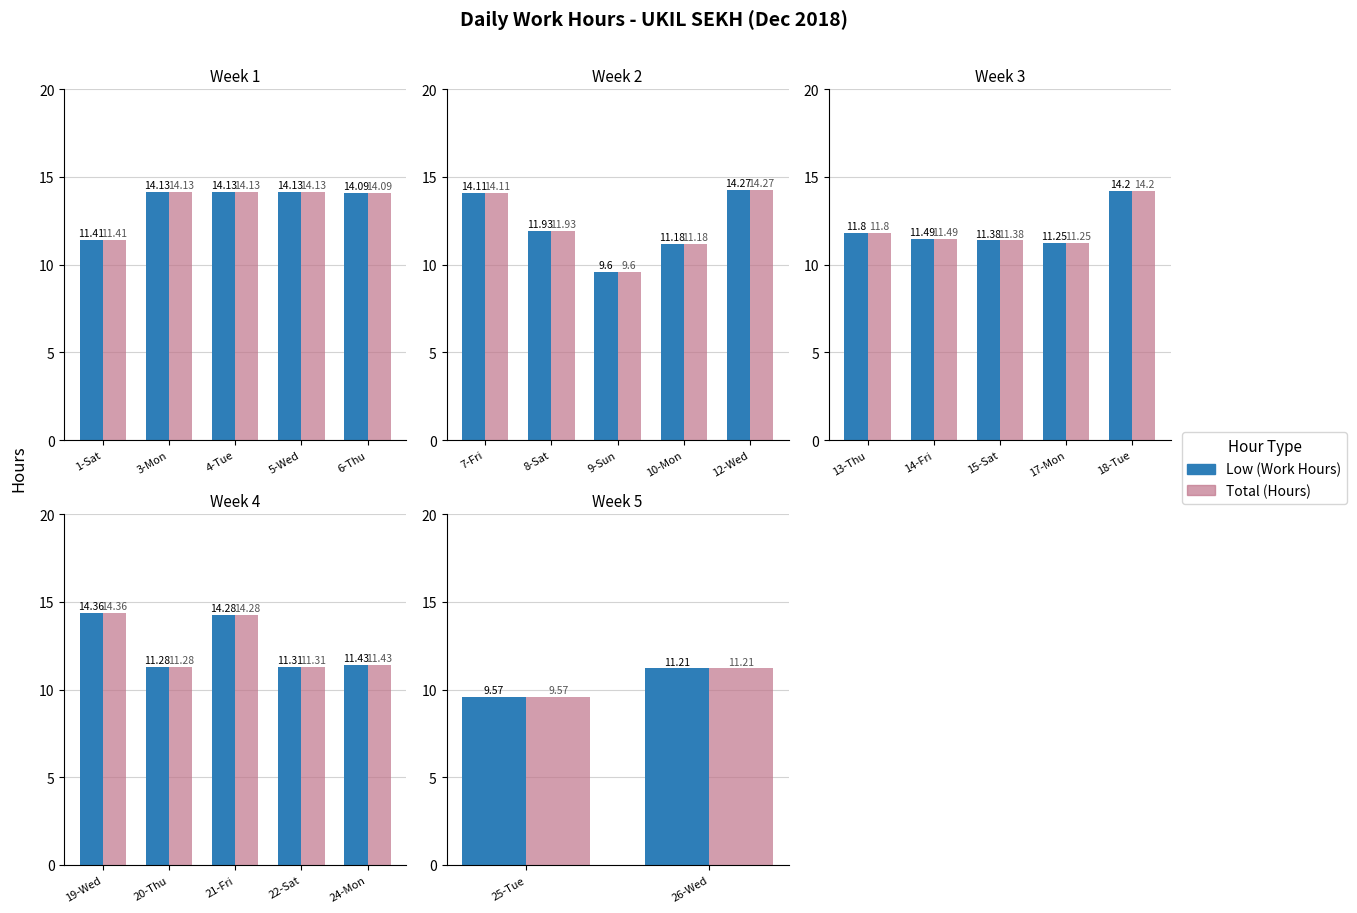

What are all the series names shown in the legend?

Low (Work Hours), Total (Hours)